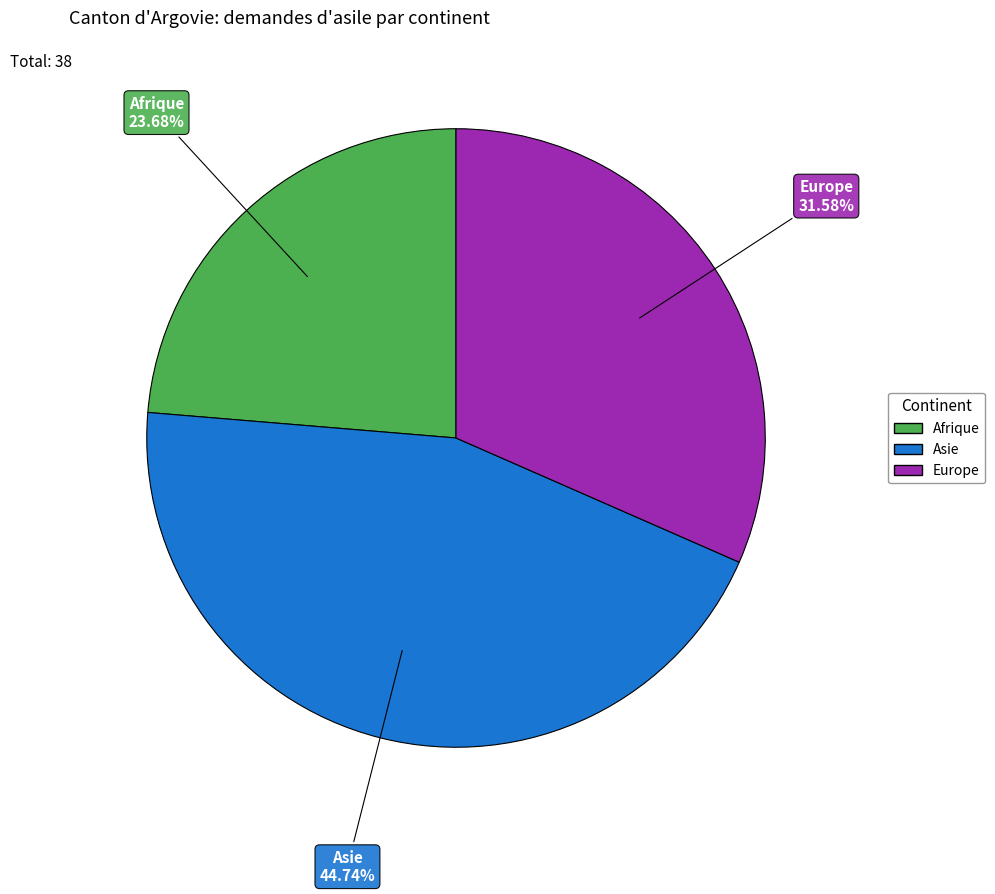

Does any single category account for the majority?

No